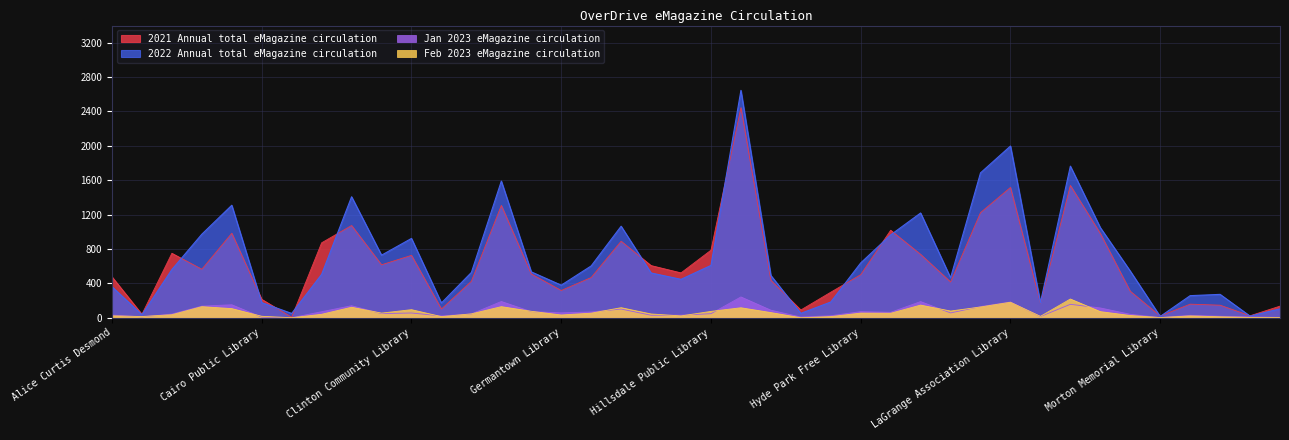

What position from the left is Amenia Free Library?

2